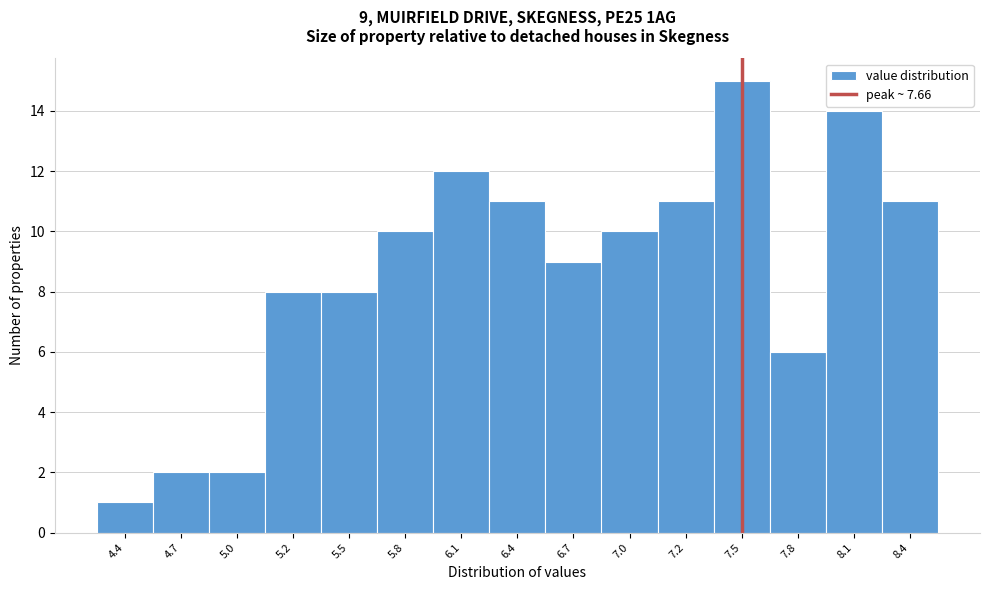

Reading left to right, extract all data points from this chart.

4.4=1	4.7=2	5.0=2	5.2=8	5.5=8	5.8=10	6.1=12	6.4=11	6.7=9	7.0=10	7.2=11	7.5=15	7.8=6	8.1=14	8.4=11